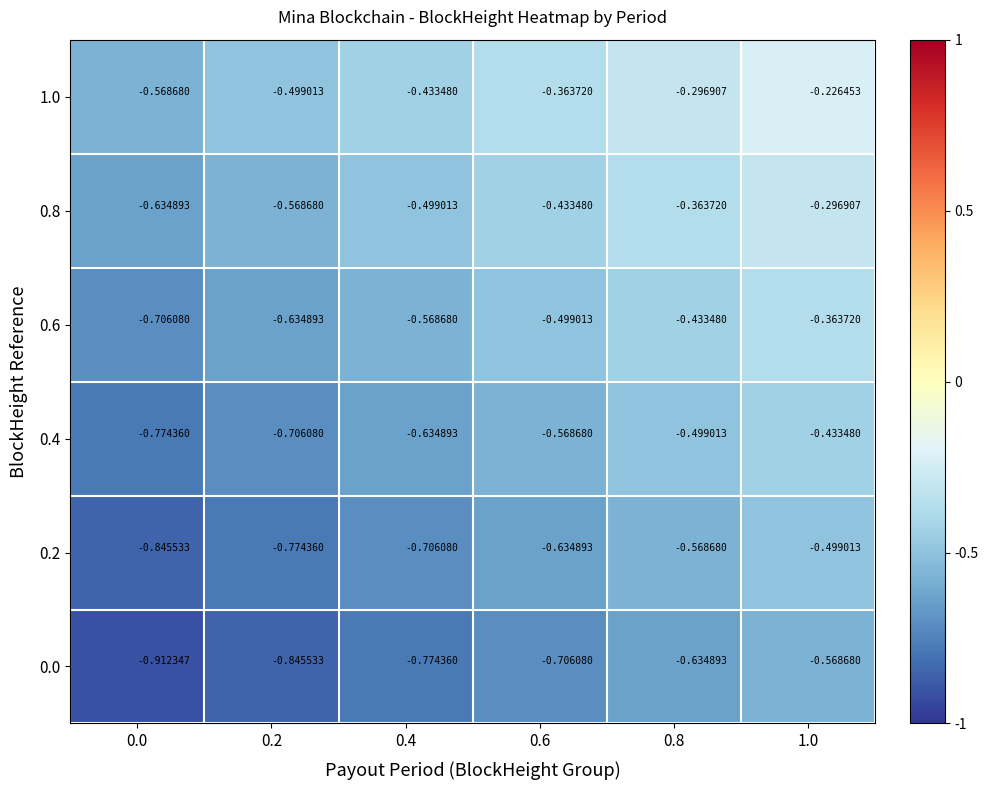

What is the difference between the highest and lowest values at 0.6?

0.3